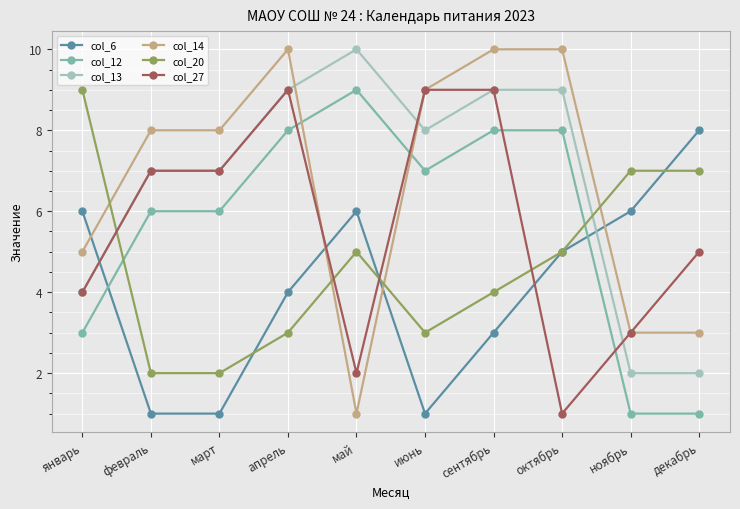

What is the highest value of the col_27 series?

9